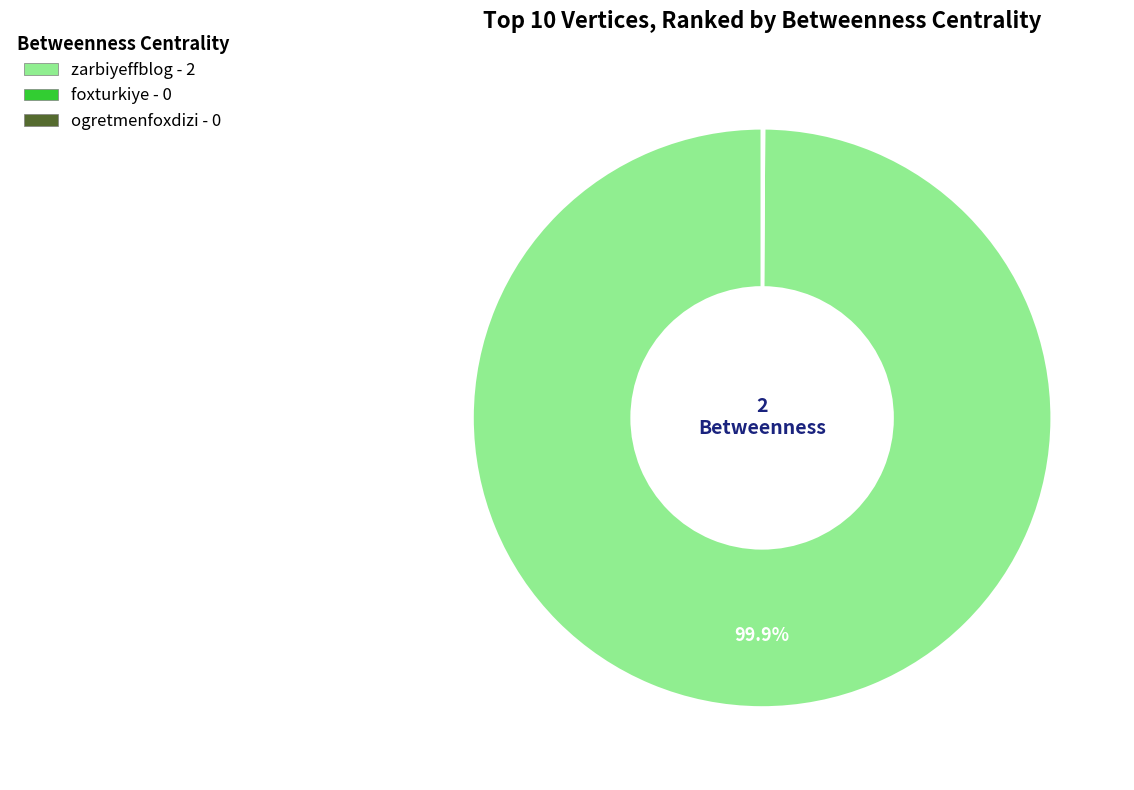

Which slice is the largest?

zarbiyeffblog